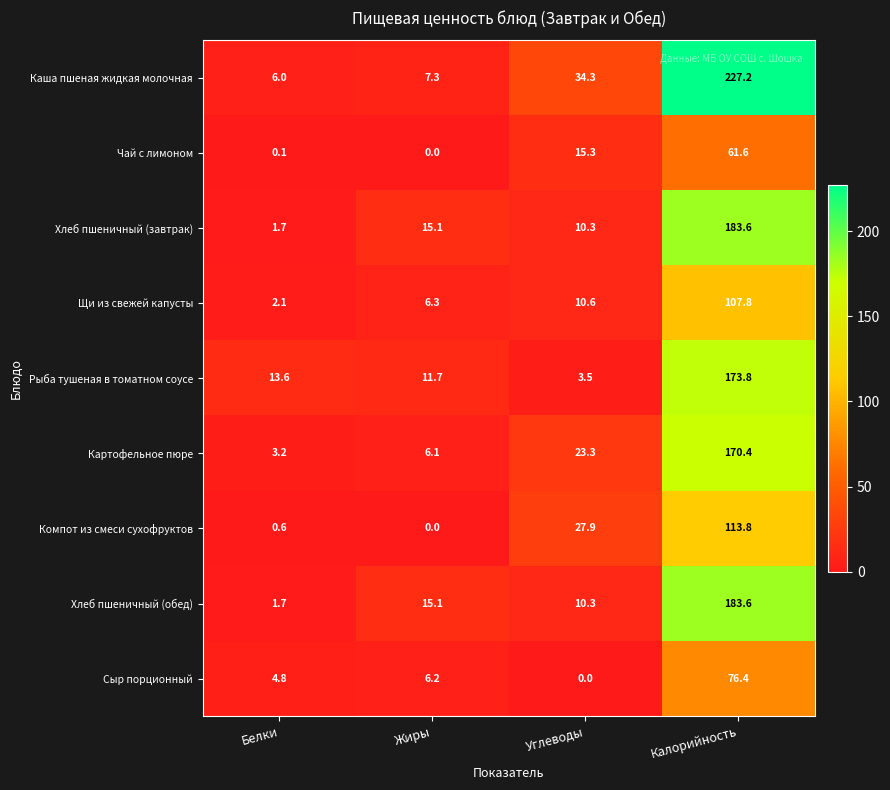

How many data points in Хлеб пшеничный (завтрак) are above 15?

2